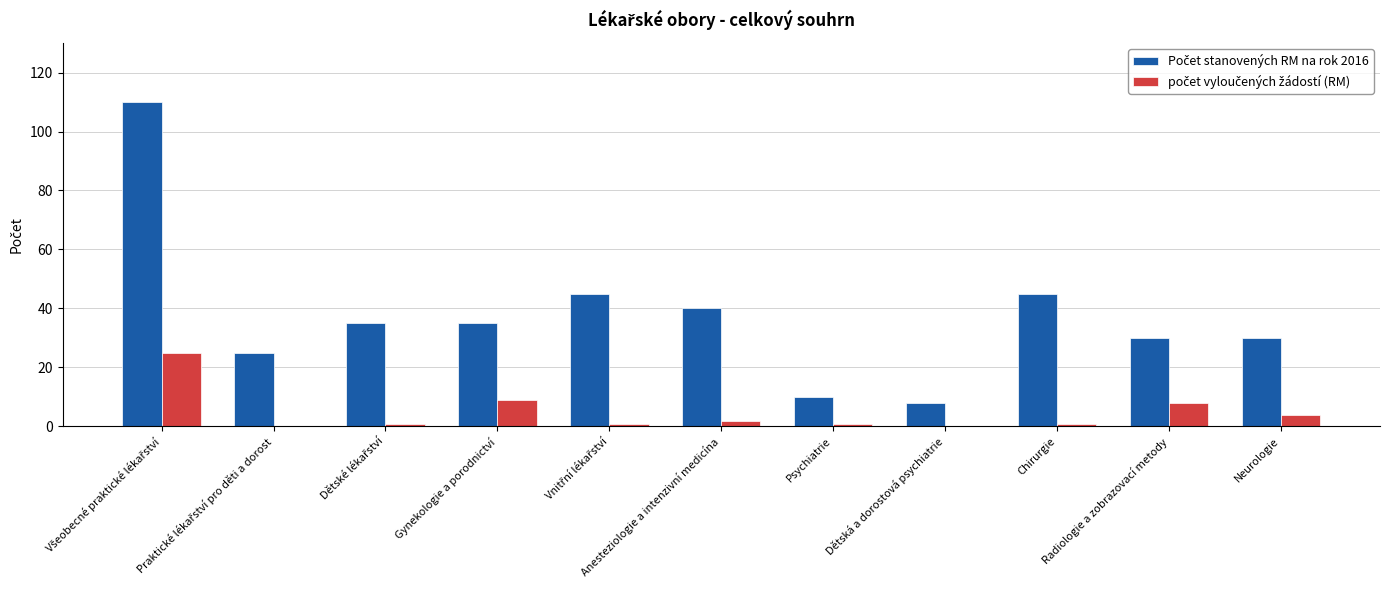

What is the maximum value shown in the chart?

110